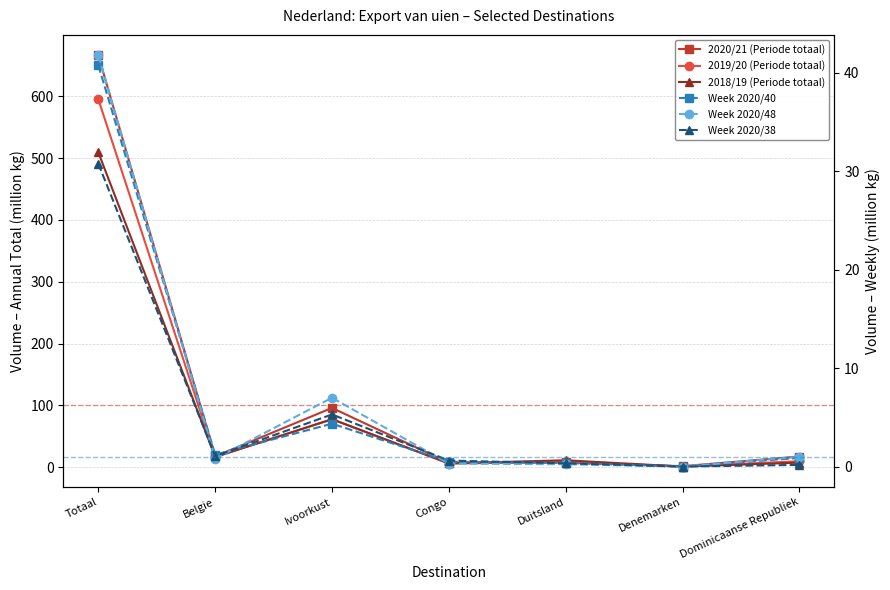

Which category has the lowest value in the Week 2020/38 series?

Denemarken